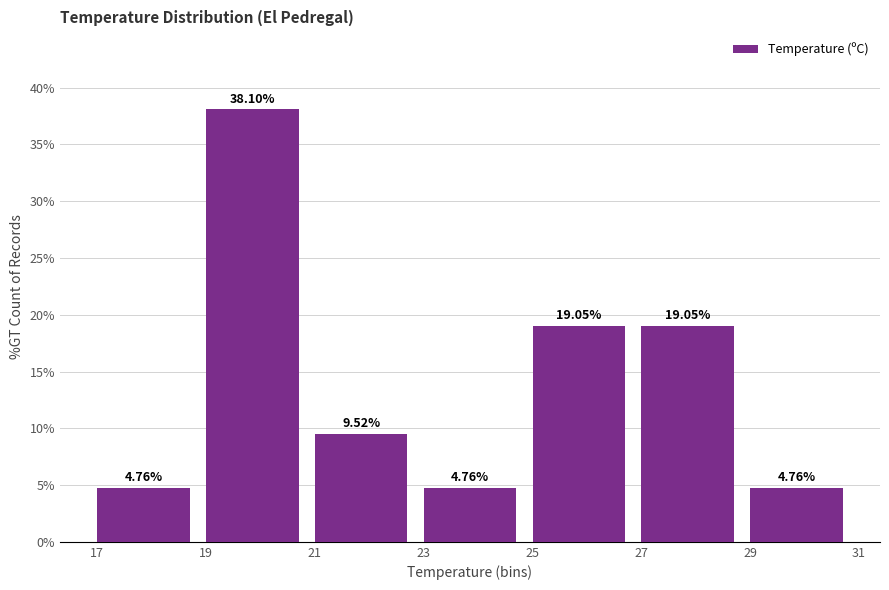

What is the height of the bar covering 19 to 21 on the x-axis?

38.10